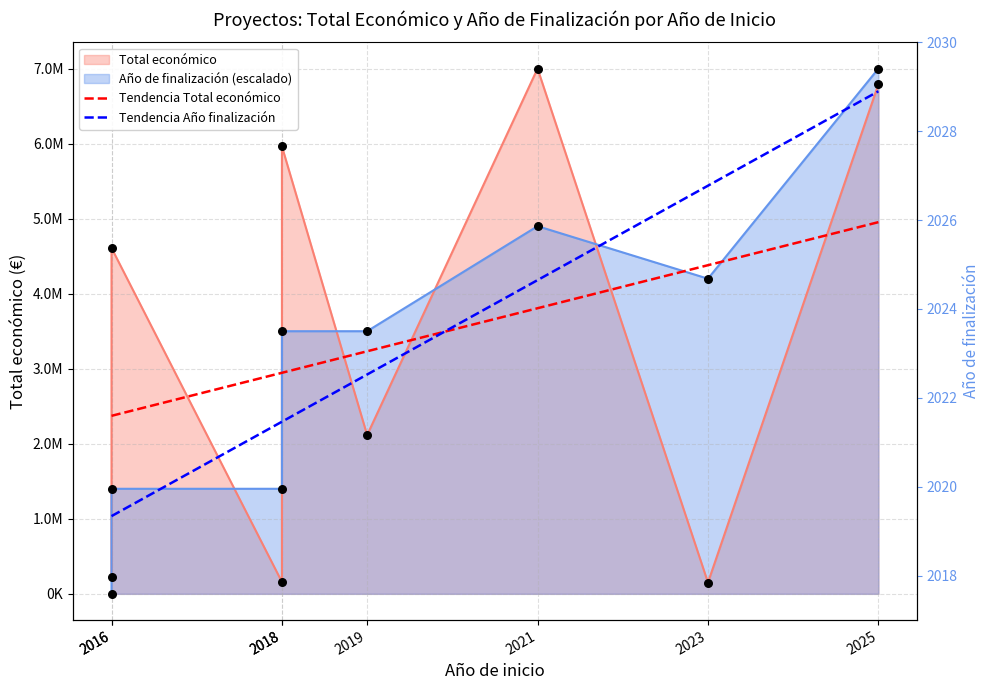

What is the total value across all series at 2018?

1558121